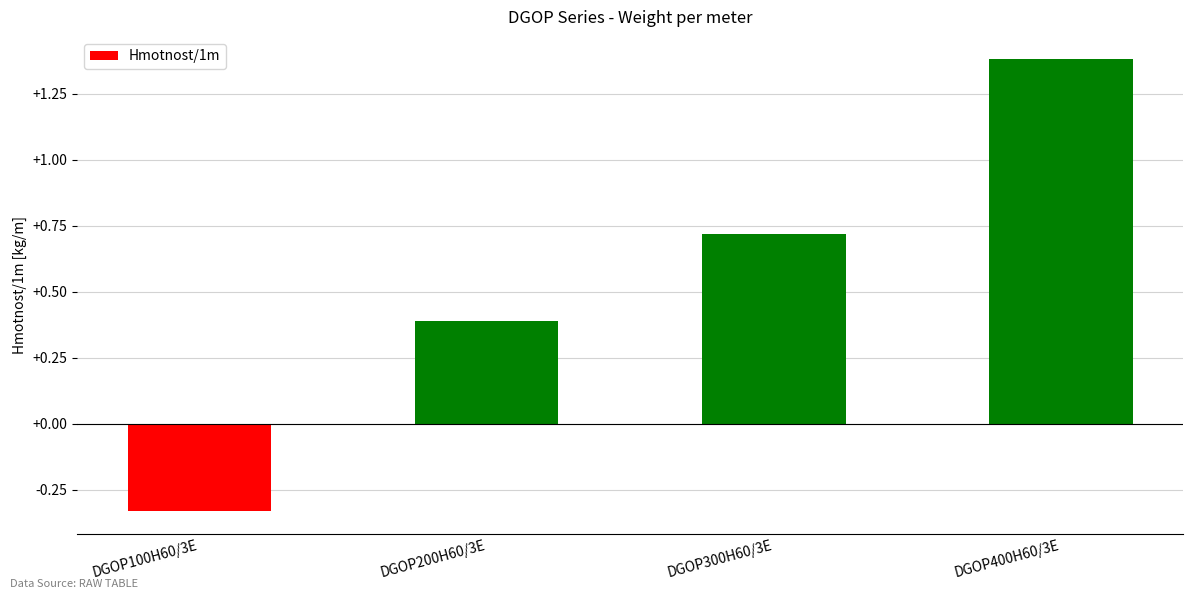

The value at DGOP200H60/3E is 0.4. True or false?

True